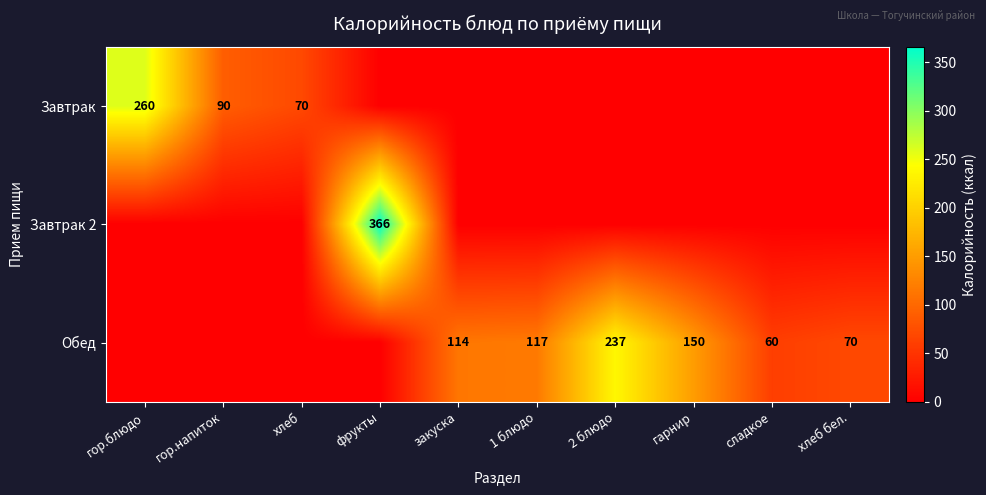

The Обед series shows 117 at 1 блюдо. True or false?

True